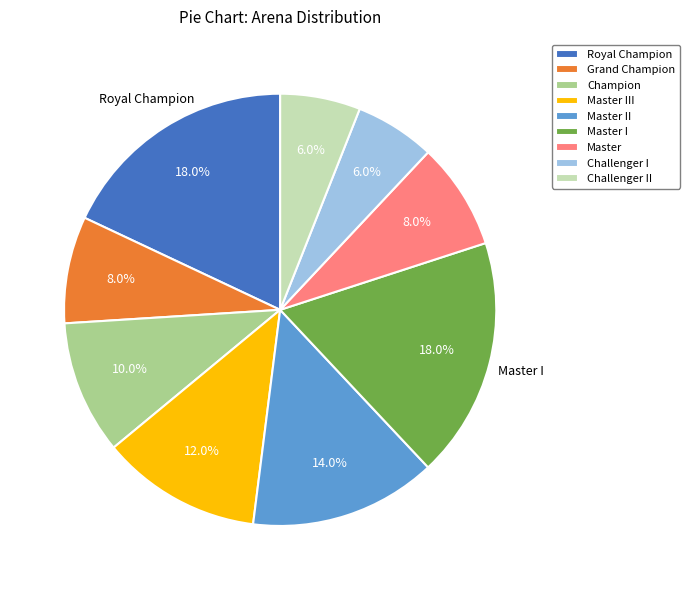

Does Master II account for over 50% of the chart?

No